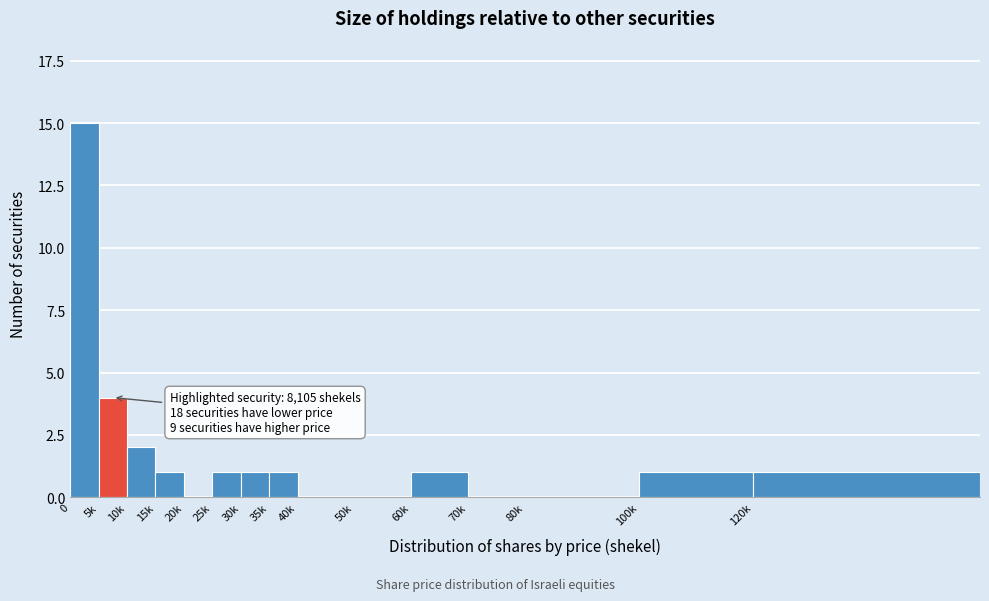

Reading right to left, transcribe all the data shown in this chart.

120k=1	100k=1	80k=0	70k=0	60k=1	50k=0	40k=0	35k=1	30k=1	25k=1	20k=0	15k=1	10k=2	5k=4	0=15